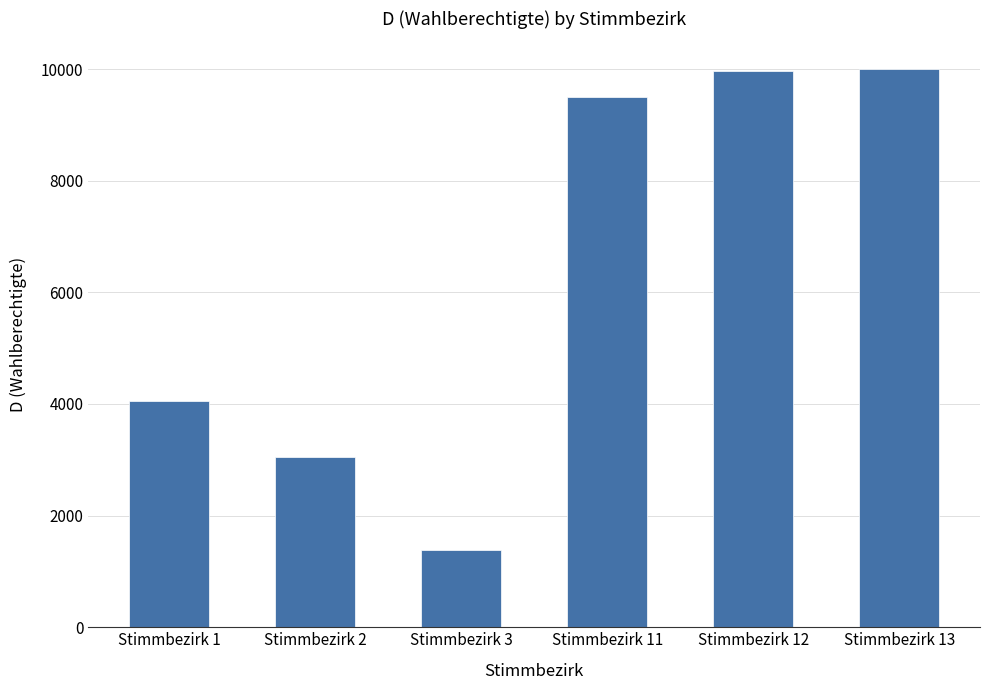

Count the number of categories in the chart.

6